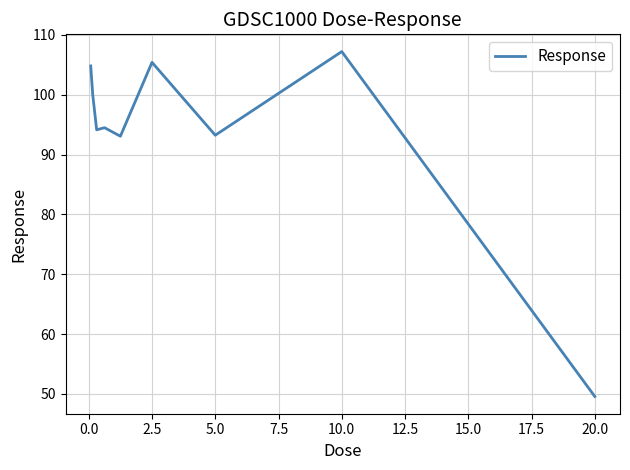

What is the smallest value displayed?

49.6